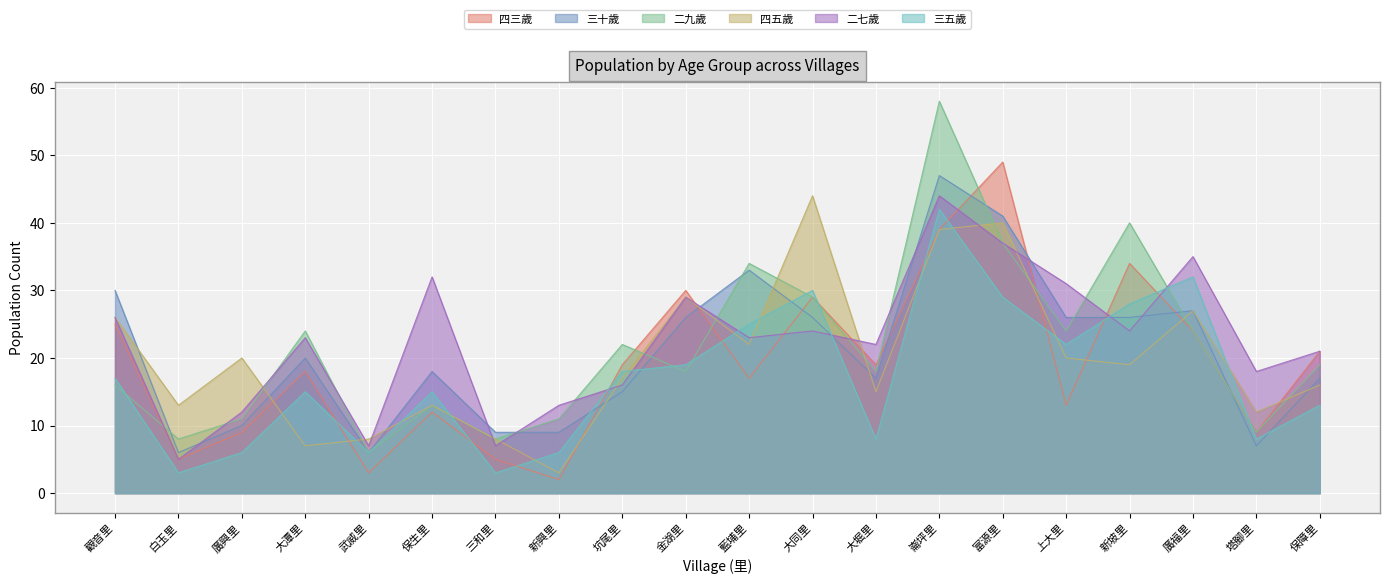

Which series has the widest spread of values?

二九歲